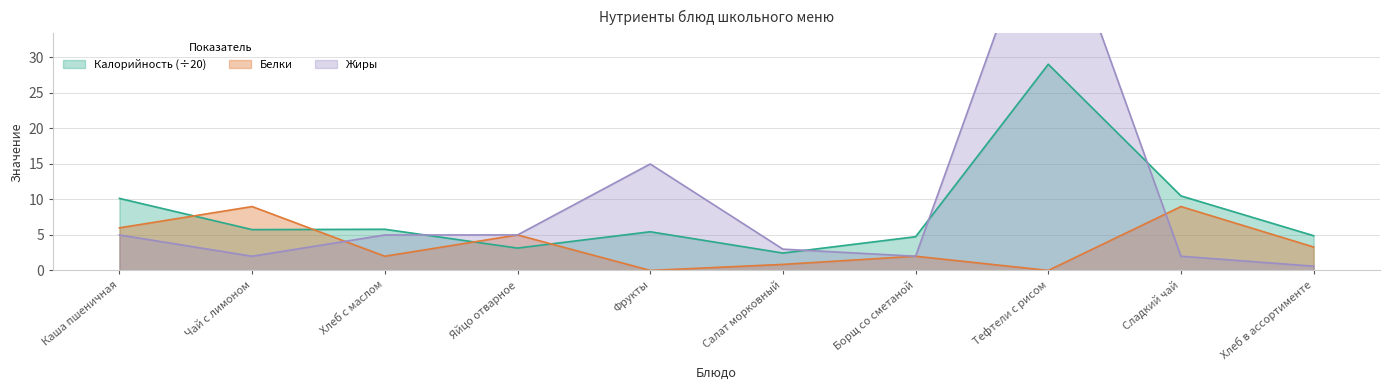

Between Хлеб с маслом and Борщ со сметаной, which series saw the biggest shift?

Жиры